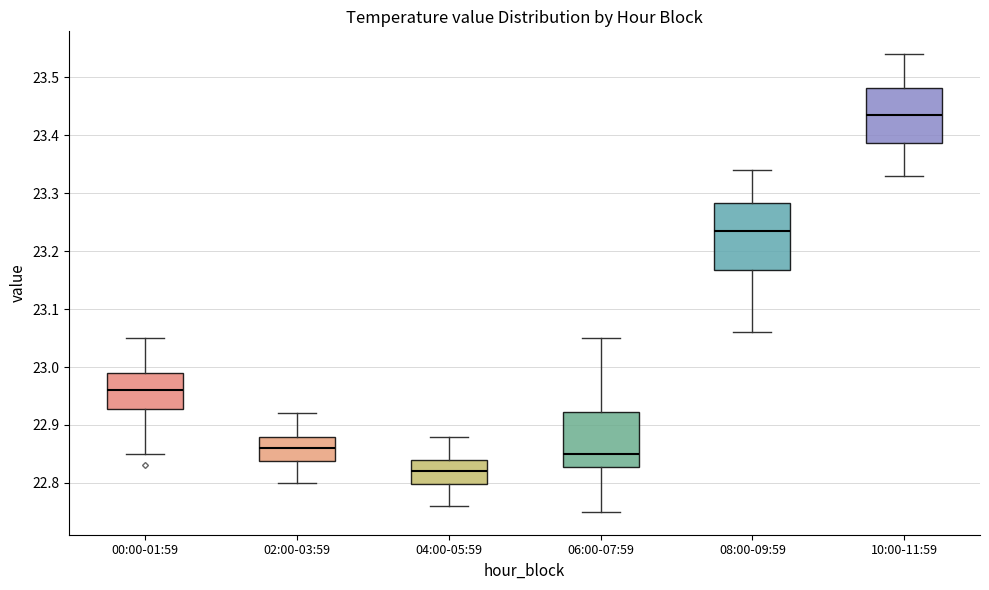

Which box has the highest median line?

10:00-11:59